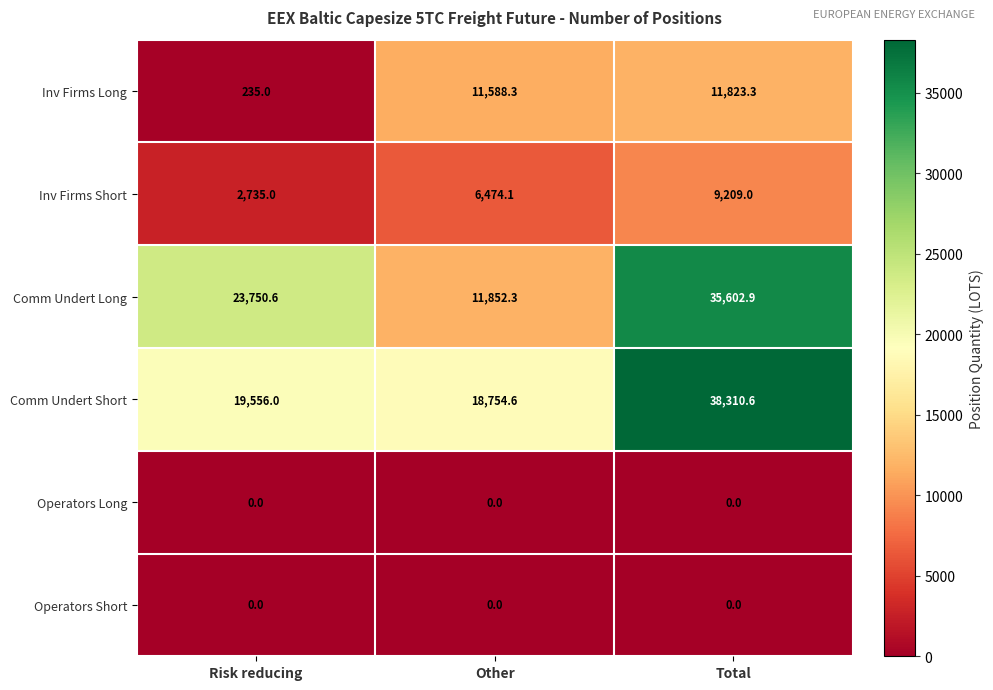

Reading right to left, extract all data points from this chart.

Inv Firms Long: 11823.3	11588.3	235.0
Inv Firms Short: 9209.0	6474.1	2735.0
Comm Undert Long: 35602.9	11852.3	23750.6
Comm Undert Short: 38310.6	18754.6	19556.0
Operators Long: 0.0	0.0	0.0
Operators Short: 0.0	0.0	0.0